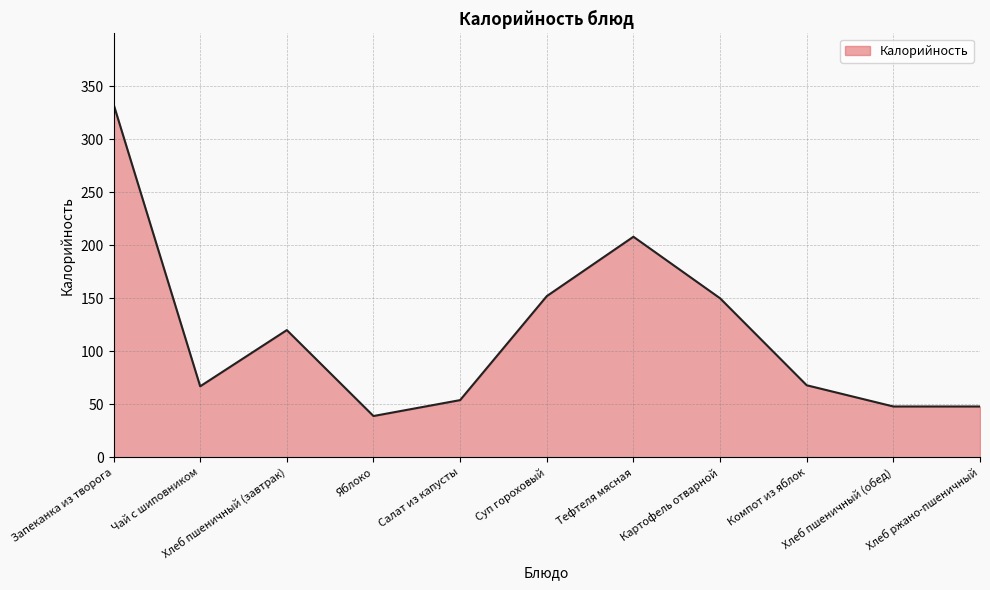

The value at Хлеб пшеничный (завтрак) is 76. True or false?

False